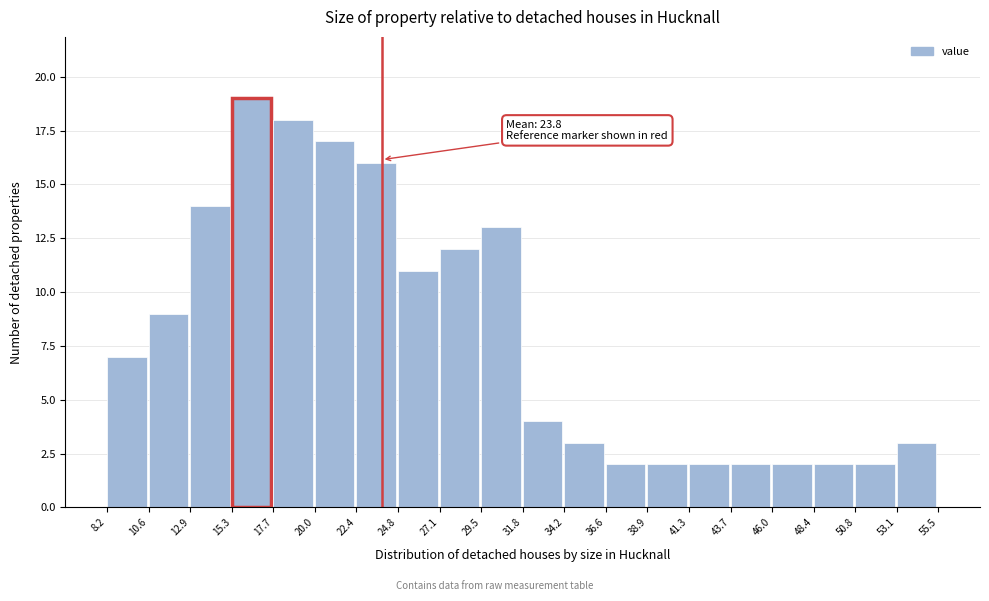

Over which range of the x-axis is the bar tallest?

15.3 to 17.7